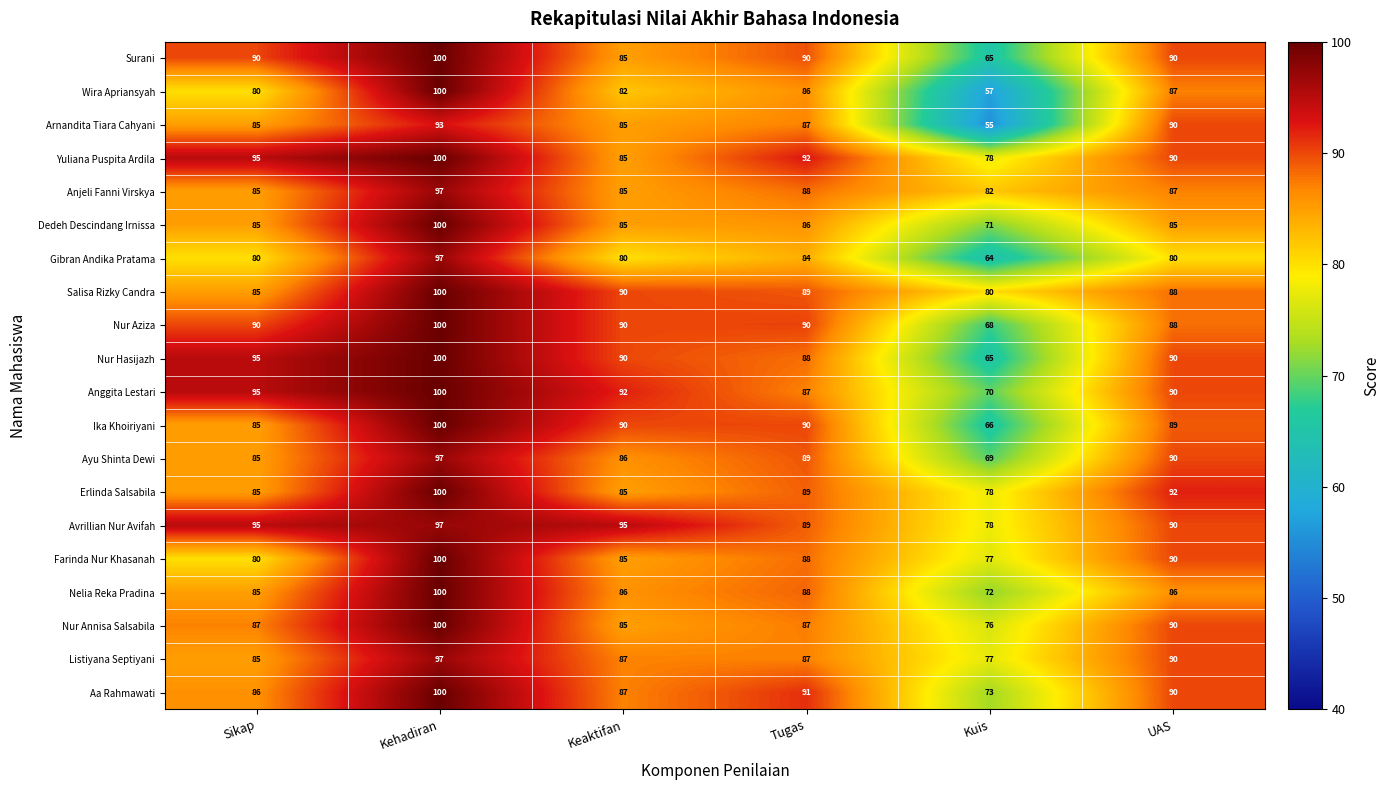

The value of Nelia Reka Pradina at Kuis is 72. True or false?

True